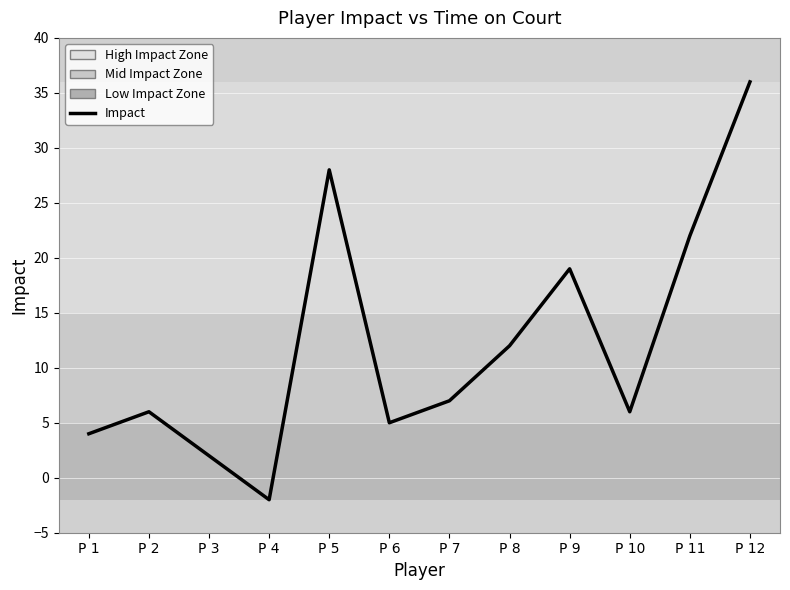

Reading left to right, what are all the values shown in this chart?

P 1=4	P 2=6	P 3=2	P 4=-2	P 5=28	P 6=5	P 7=7	P 8=12	P 9=19	P 10=6	P 11=22	P 12=36